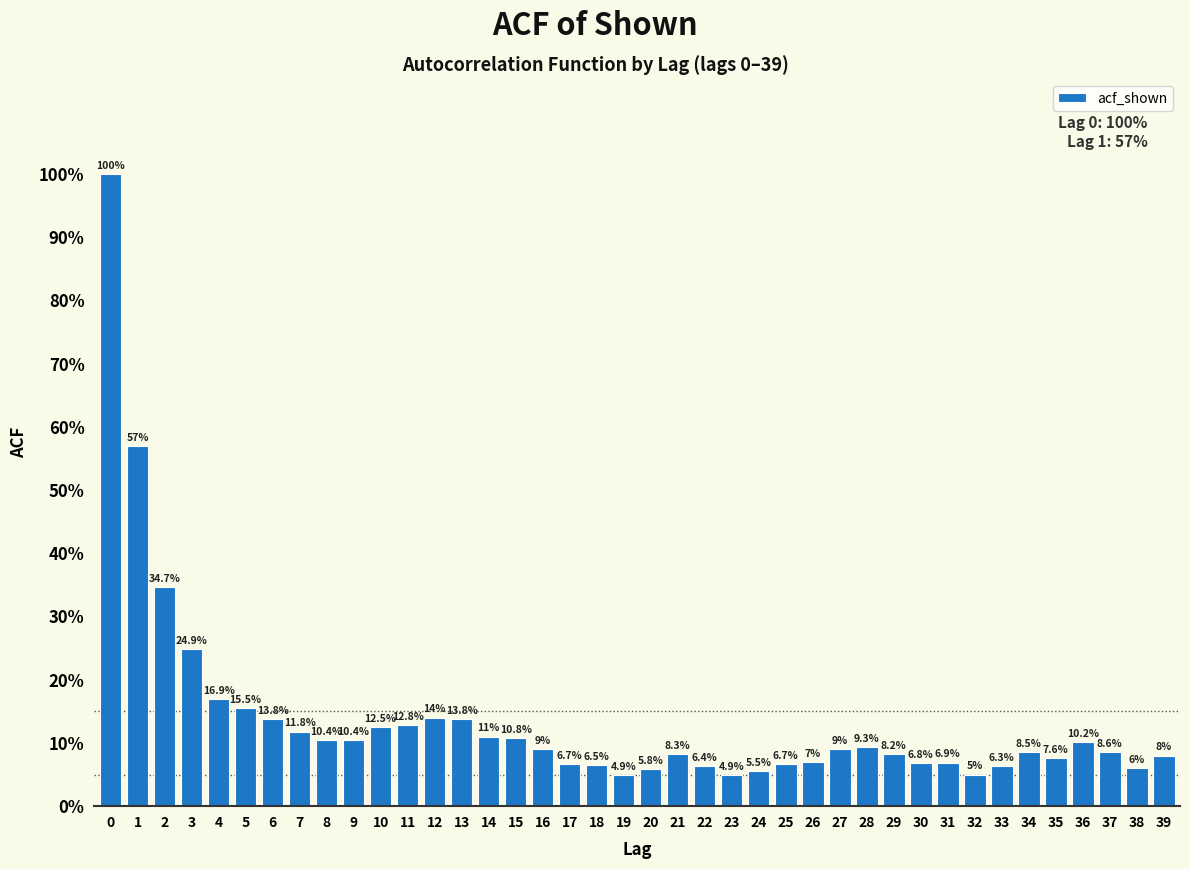

Does the chart contain any negative values?

No